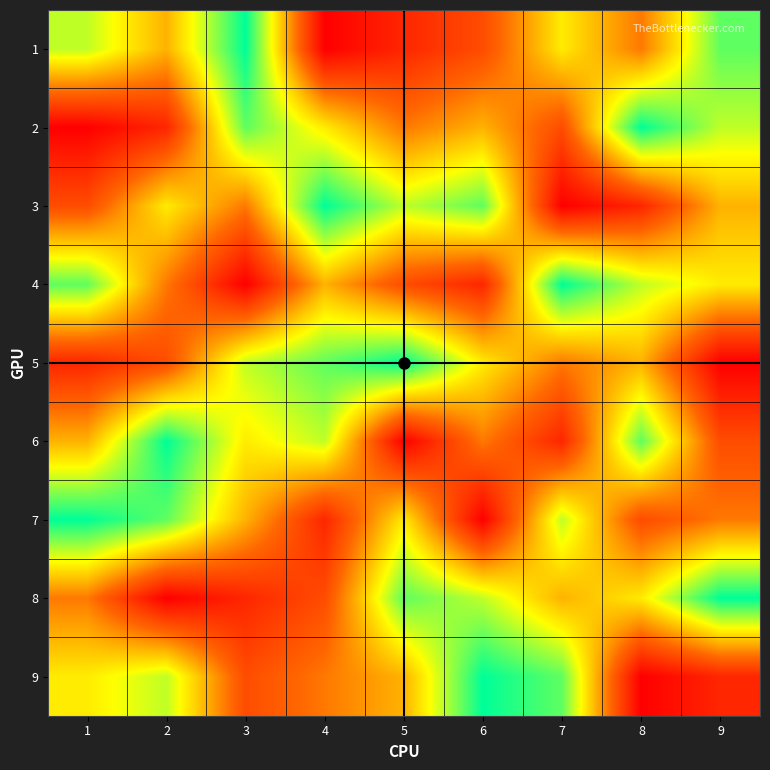

Reading left to right, list all the values displayed in this chart.

1: 1=7	2=5	3=9	4=1	5=2	6=3	7=6	8=4	9=8
2: 1=1	2=2	3=8	4=6	5=4	6=5	7=3	8=9	9=7
3: 1=3	2=6	3=4	4=9	5=7	6=8	7=1	8=2	9=5
4: 1=8	2=4	3=1	4=5	5=3	6=2	7=9	8=7	9=6
5: 1=2	2=3	3=7	4=8	5=9	6=6	7=4	8=5	9=1
6: 1=5	2=9	3=6	4=7	5=1	6=4	7=2	8=8	9=3
7: 1=9	2=8	3=5	4=2	5=6	6=1	7=7	8=3	9=4
8: 1=4	2=1	3=2	4=3	5=8	6=7	7=5	8=6	9=9
9: 1=6	2=7	3=3	4=4	5=5	6=9	7=8	8=1	9=2